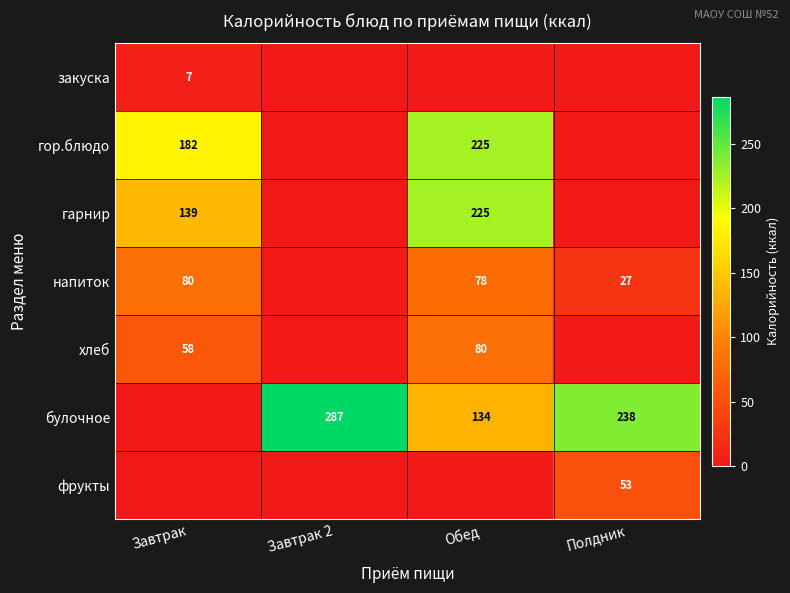

The value of хлеб at Завтрак is 98.0. True or false?

False